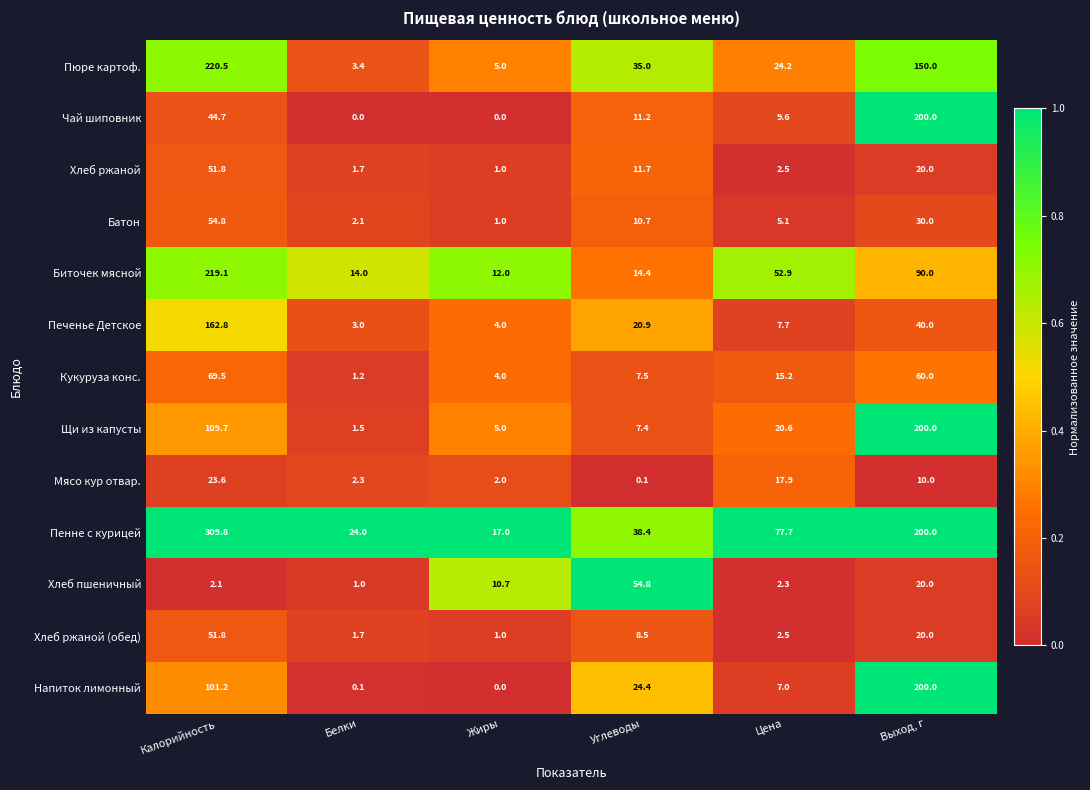

Is the value of Печенье Детское at Калорийность greater than the value of Чай шиповник at Калорийность?

Yes